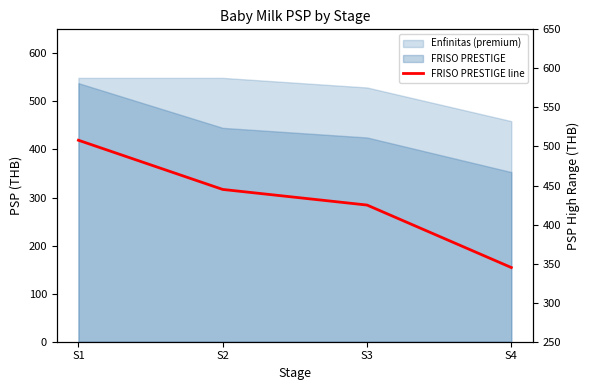

How many lines are shown in the chart?

1